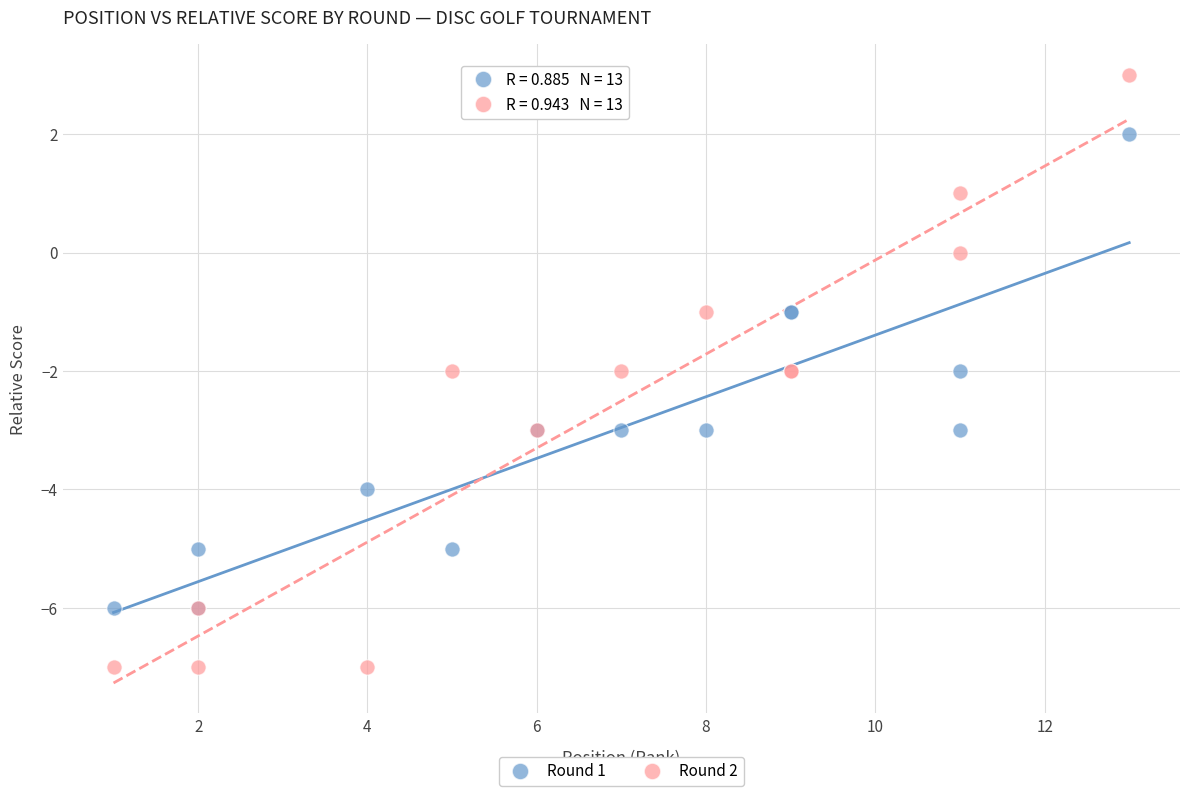

Which series contains the highest Y value?

Round 2